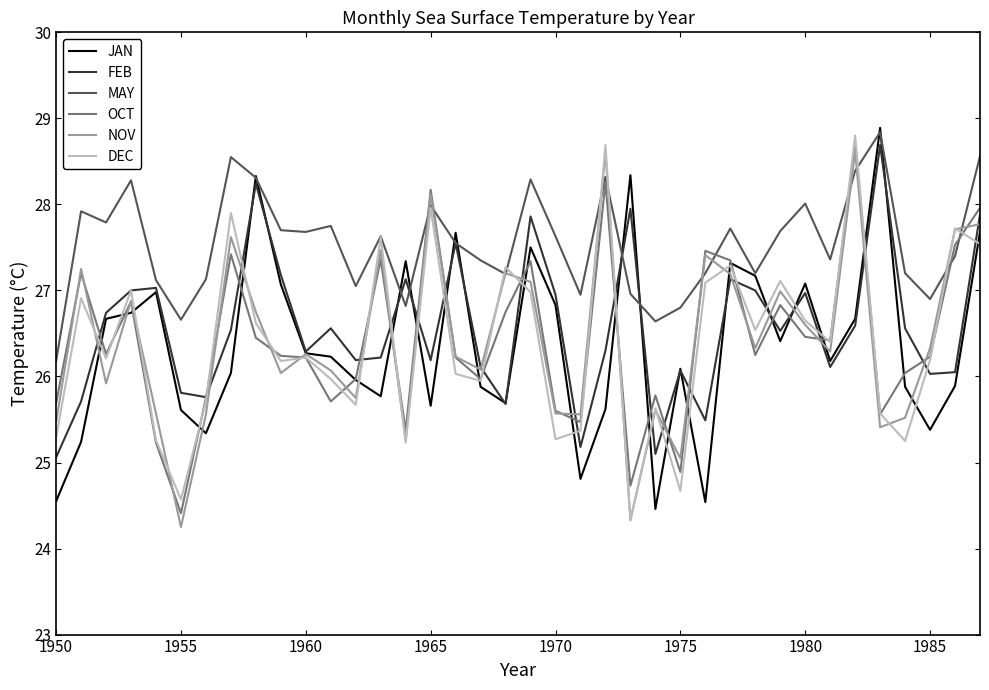

Which series has the largest total across all categories?

MAY